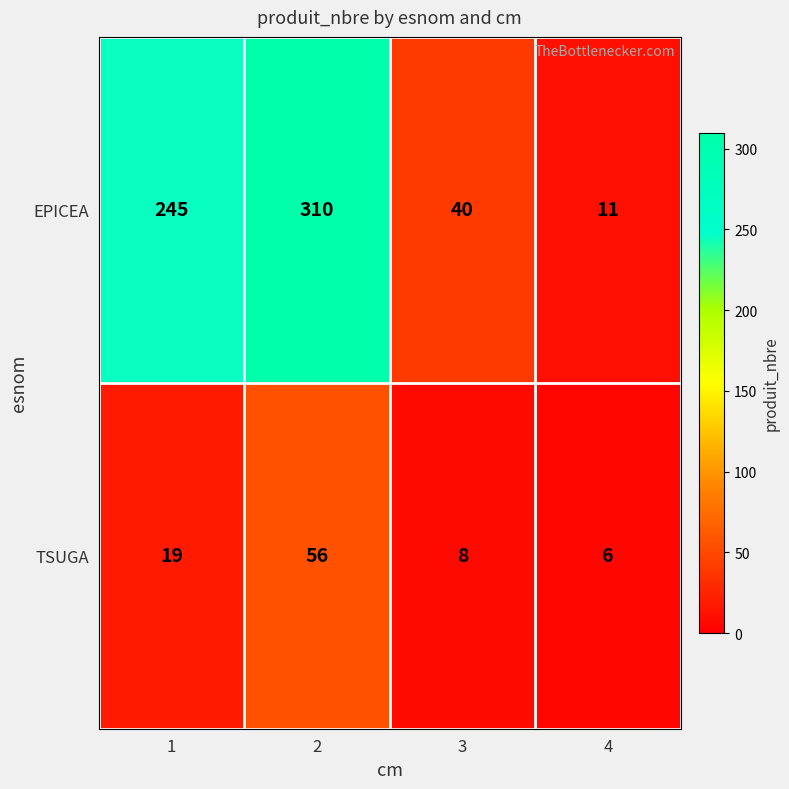

What is the average value of the EPICEA series?

152